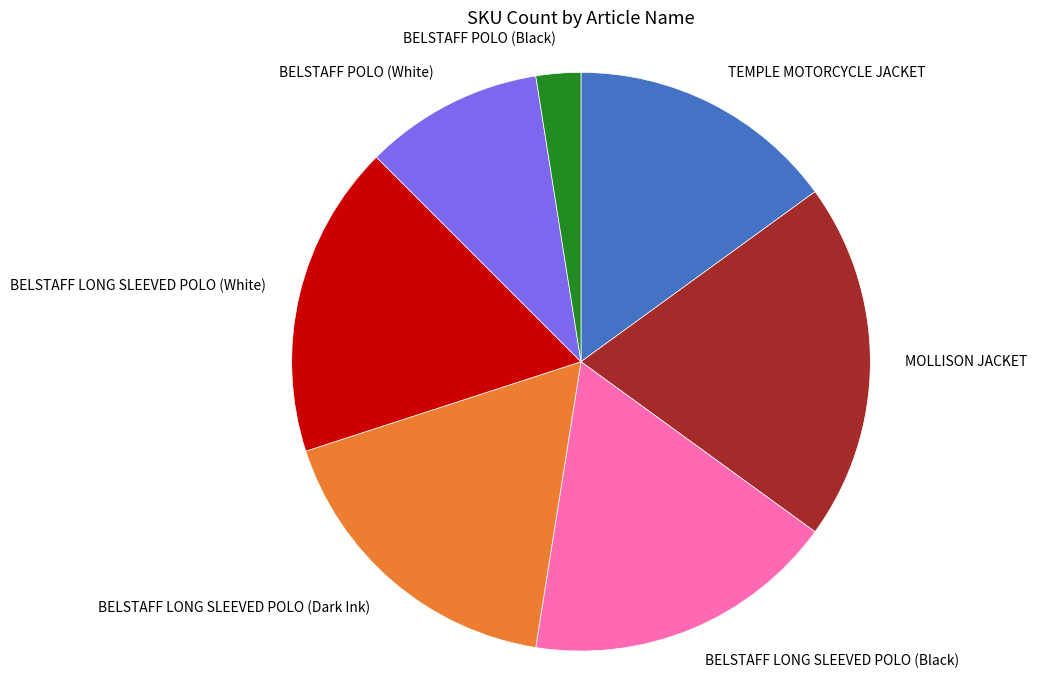

Does BELSTAFF POLO (Black) represent more than half of the total?

No